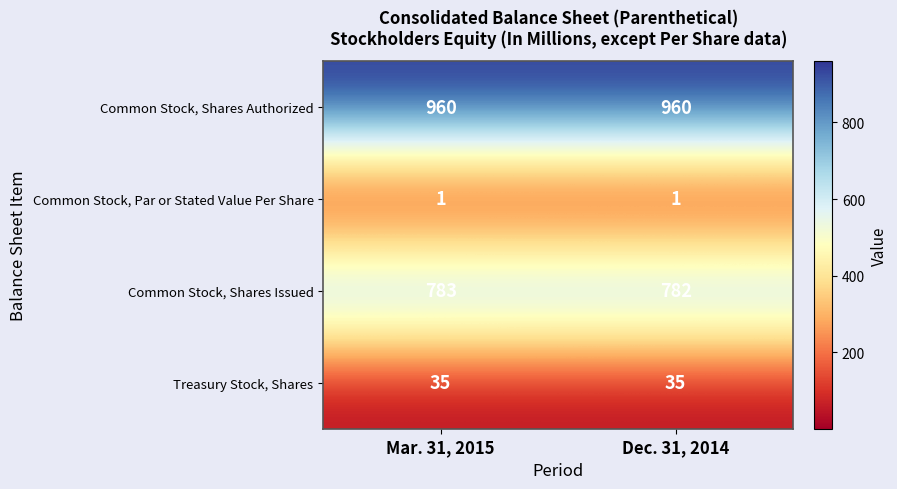

Between Mar. 31, 2015 and Dec. 31, 2014, which is larger?

Mar. 31, 2015